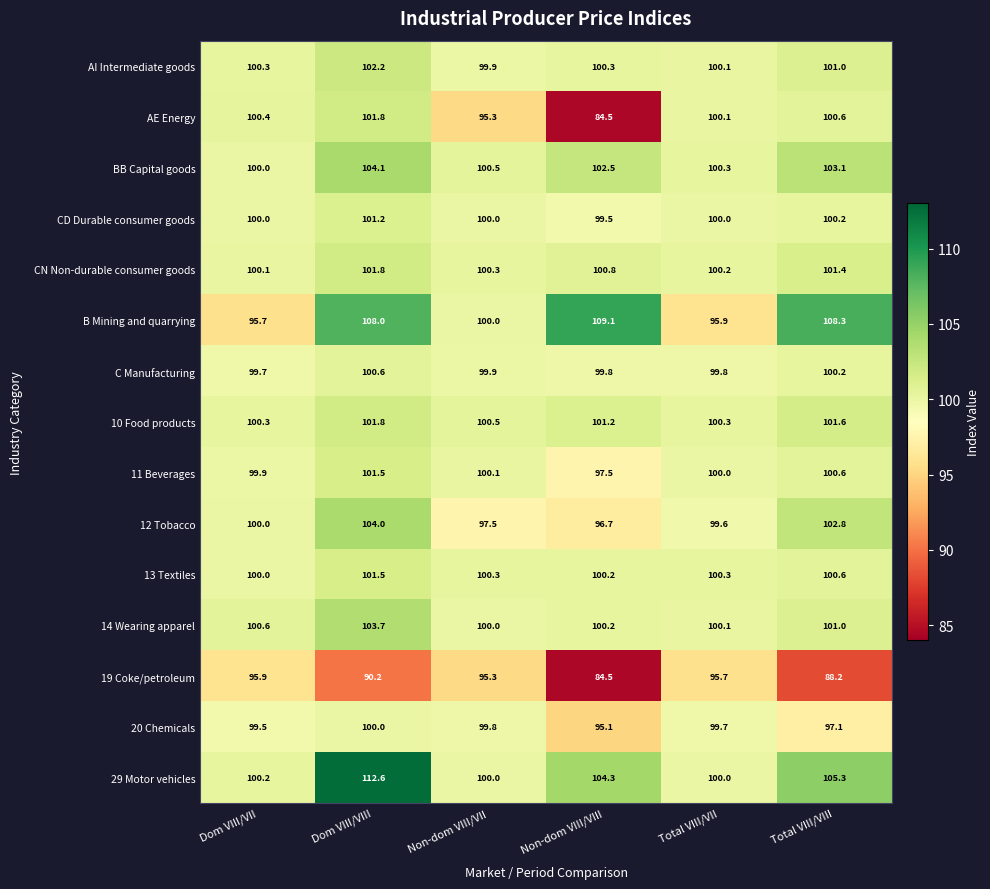

What is the minimum value shown in the chart?

84.5